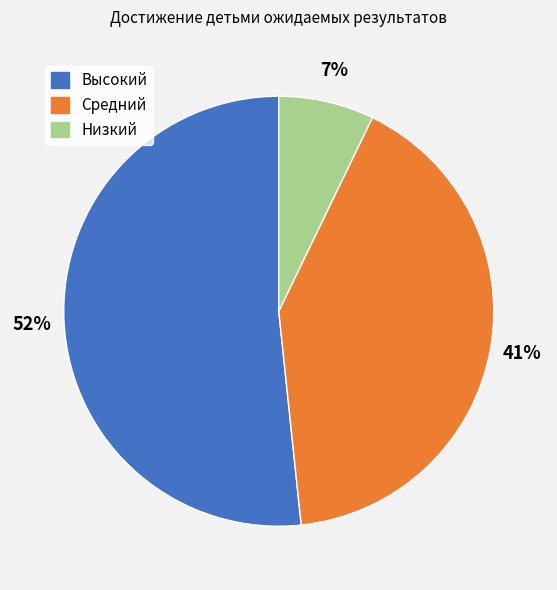

Is there any slice that represents more than half of the pie?

Yes